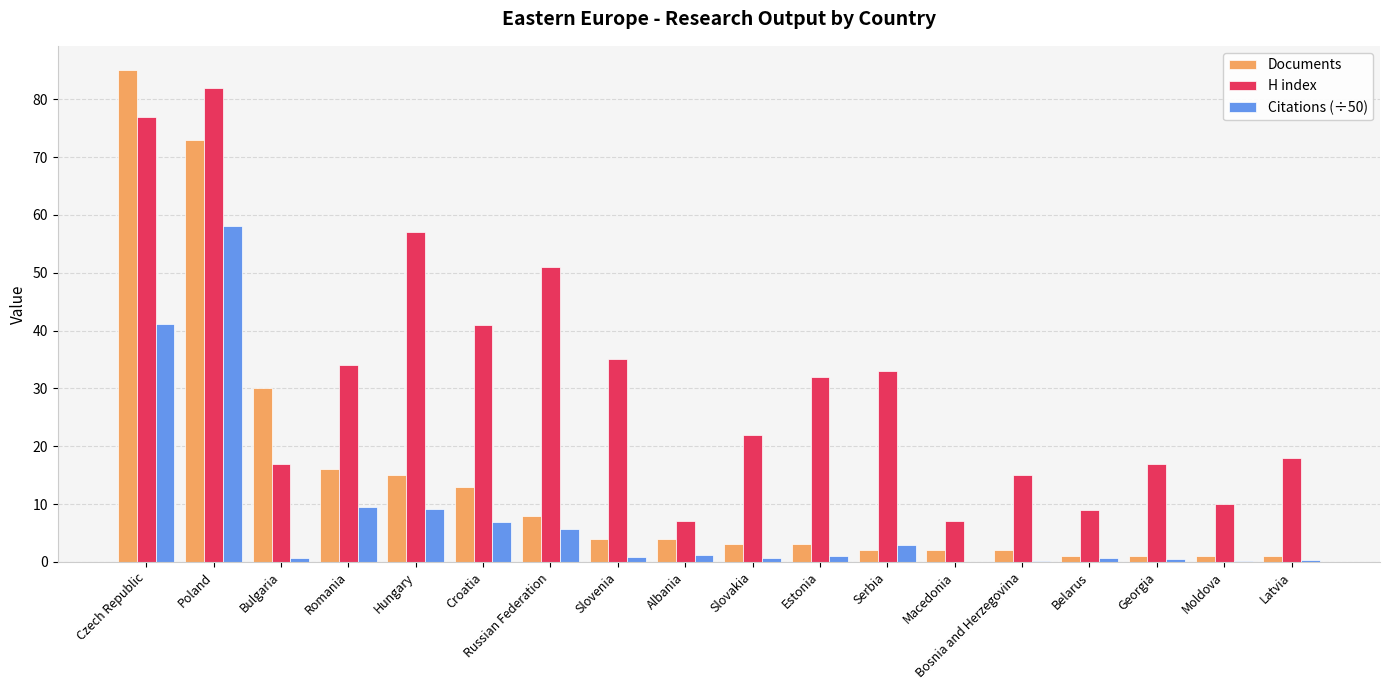

Which category has the highest value in the Citations (÷50) series?

Poland